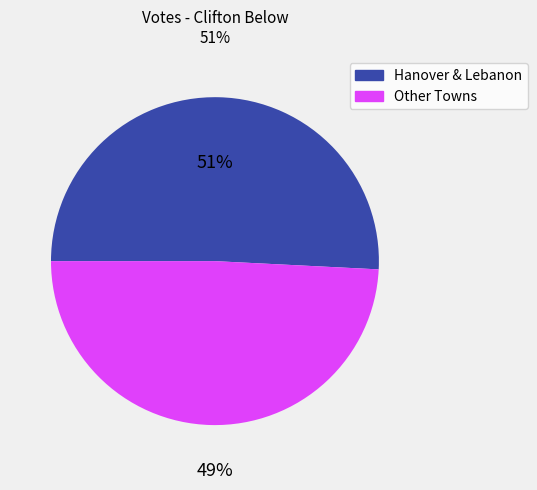

Between Other Towns and Hanover & Lebanon, which is larger?

Hanover & Lebanon